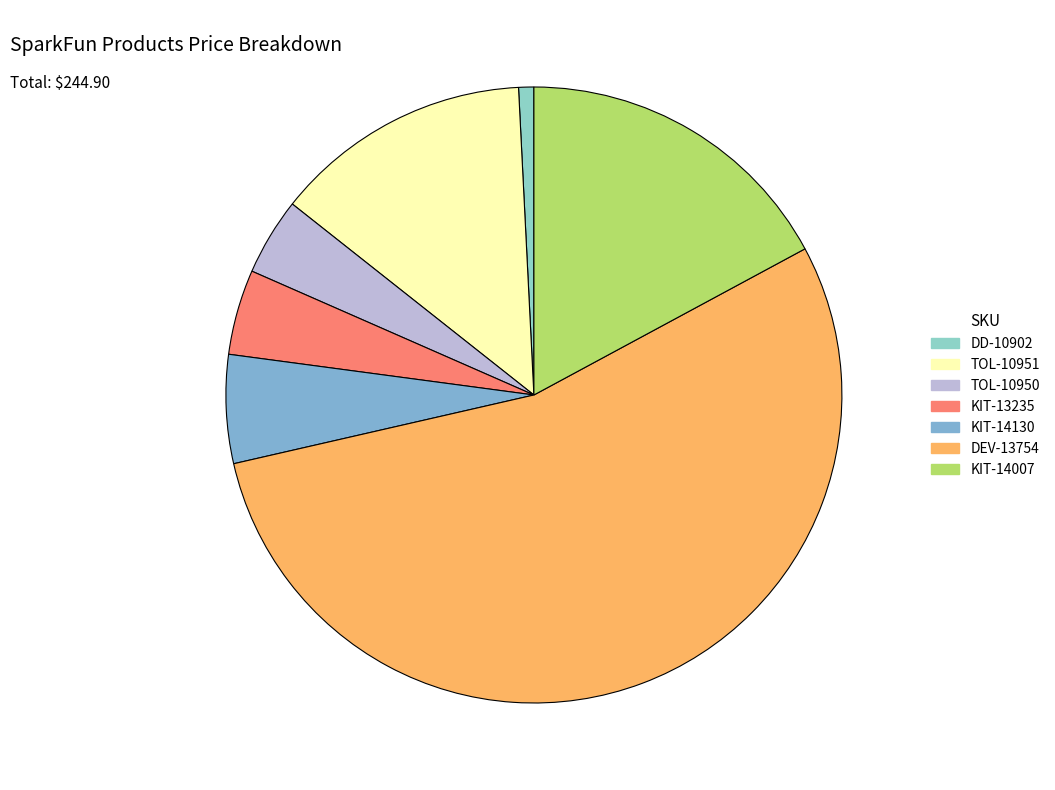

How many slices are in this pie chart?

7